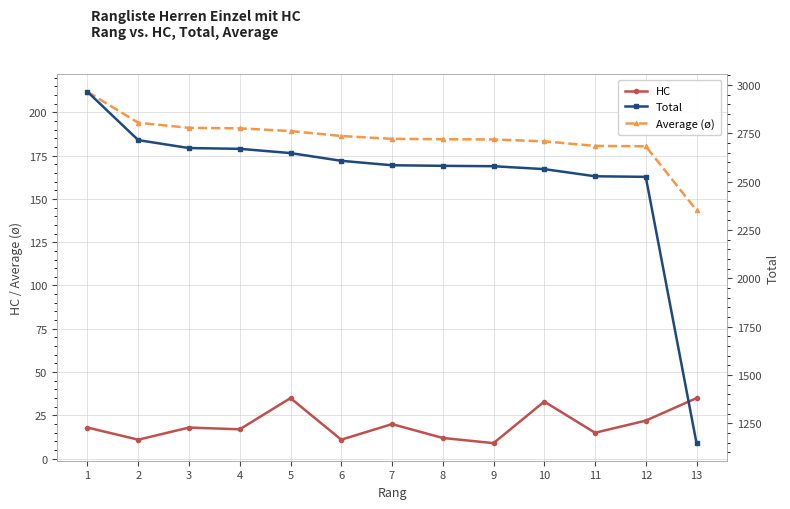

Does the chart display data point markers on the line(s)?

Yes